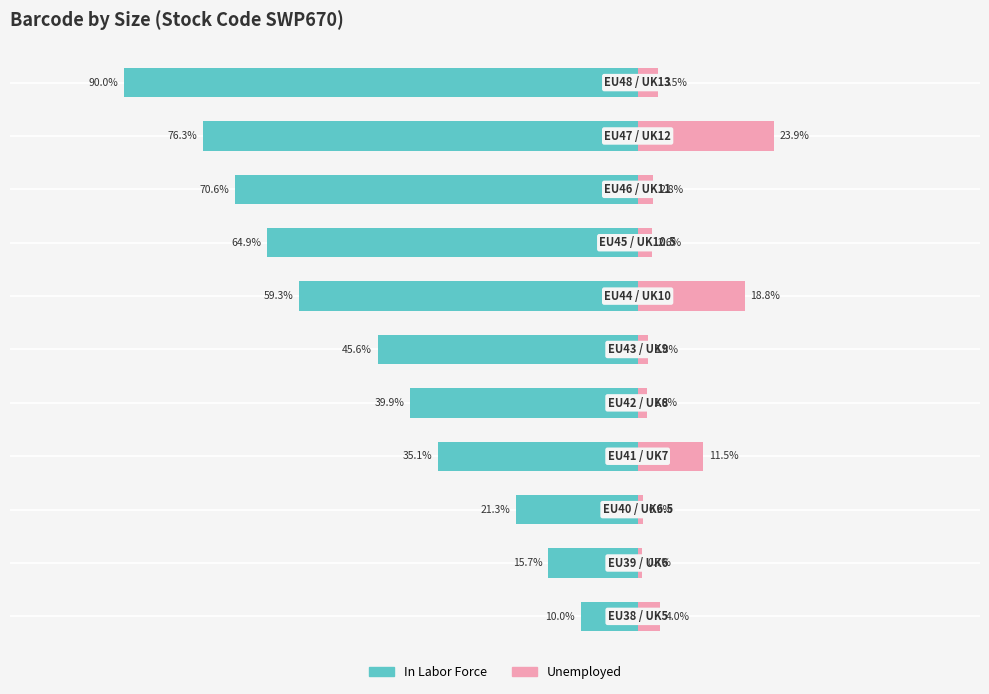

How many bars are there in each group?

2